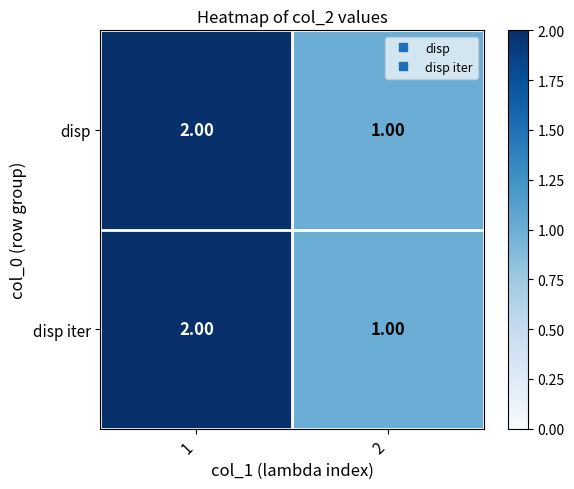

What is the sum of the disp iter values at 1 and 2?

3